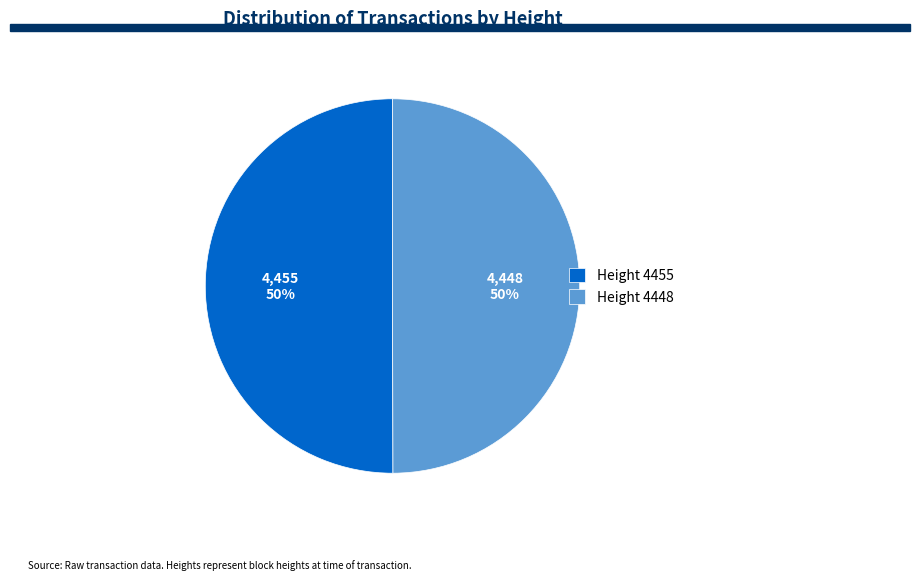

What is the ratio of the value at Height 4448 to the value at Height 4455?

1.0